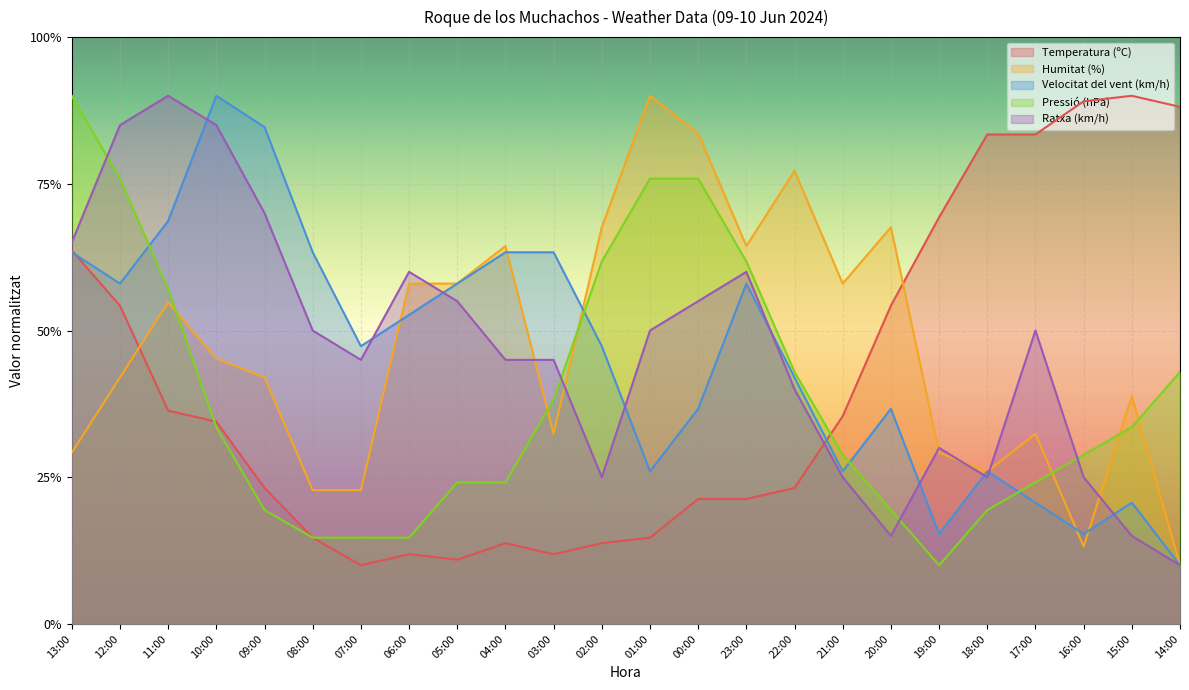

Which series has the largest range (max minus min)?

Temperatura (ºC)